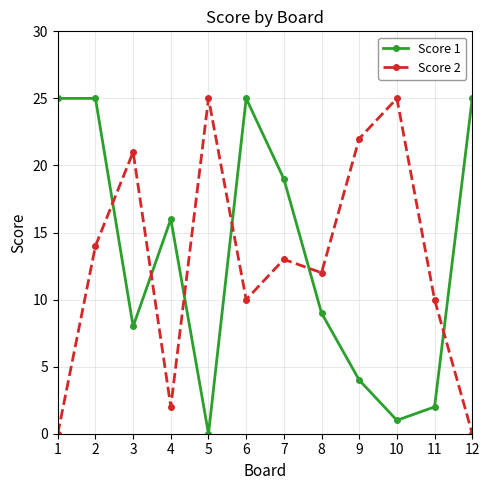

Is the value of Score 1 at 5 greater than the value of Score 2 at 11?

No